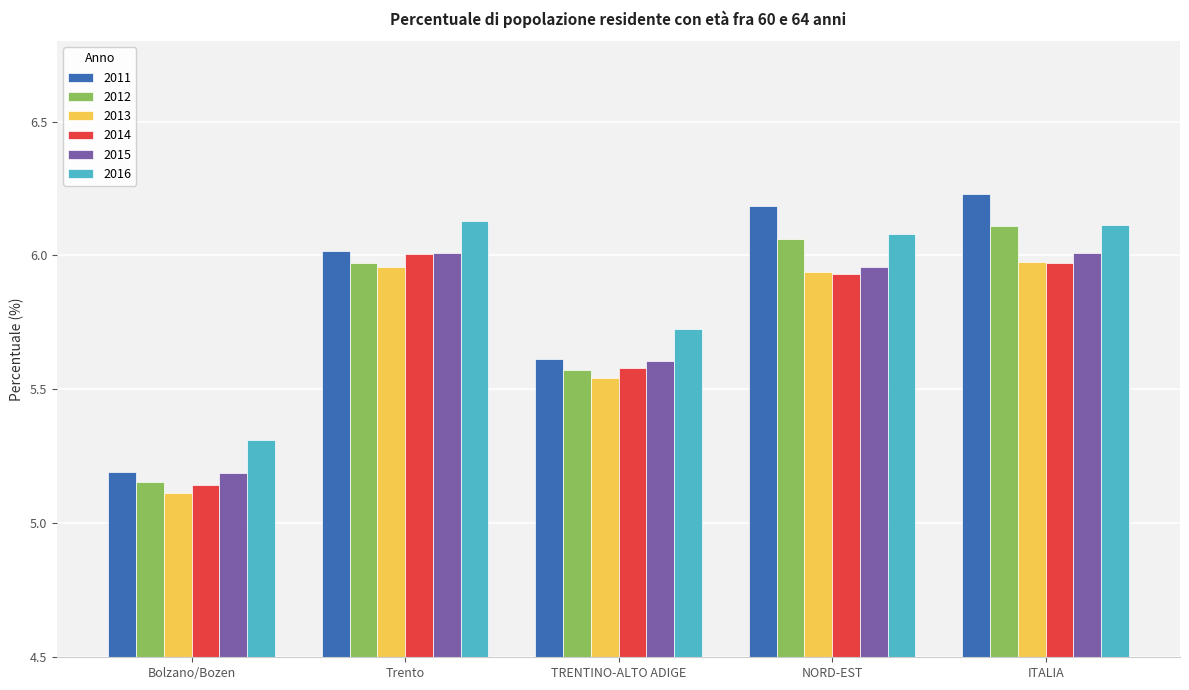

Which category has the lowest value across all series?

Bolzano/Bozen